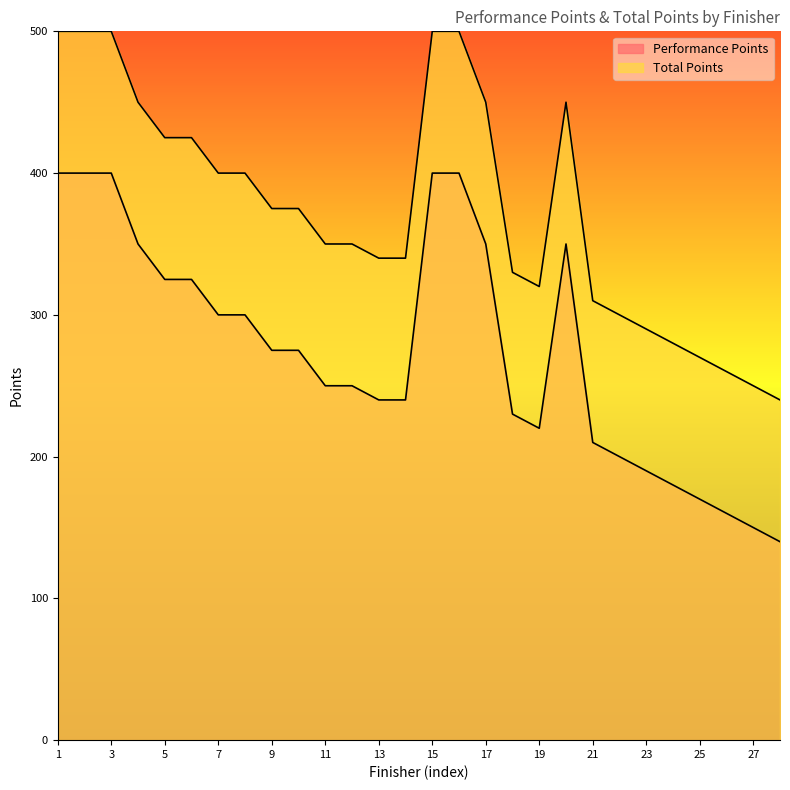

What is the spread (max minus min) of values at 28?

100